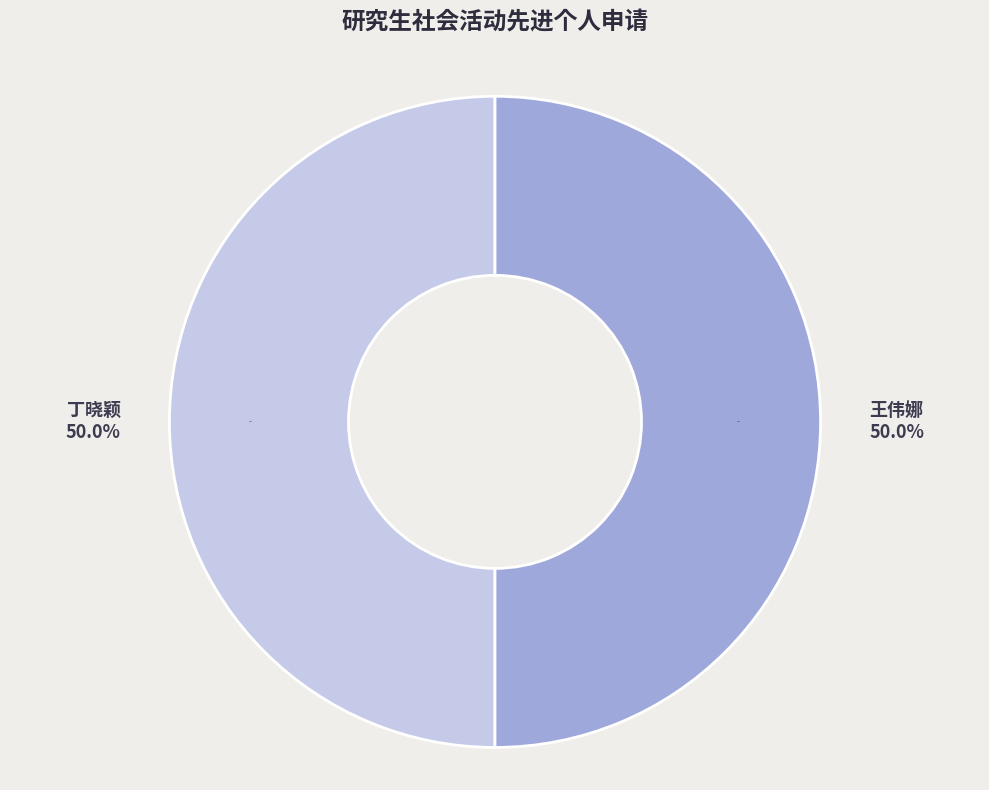

To the nearest percent, what portion does 王伟娜 represent?

50%